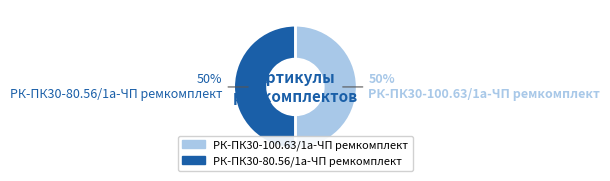

Is it true that РК-ПК30-80.56/1а-ЧП ремкомплект is 61% of the pie?

False